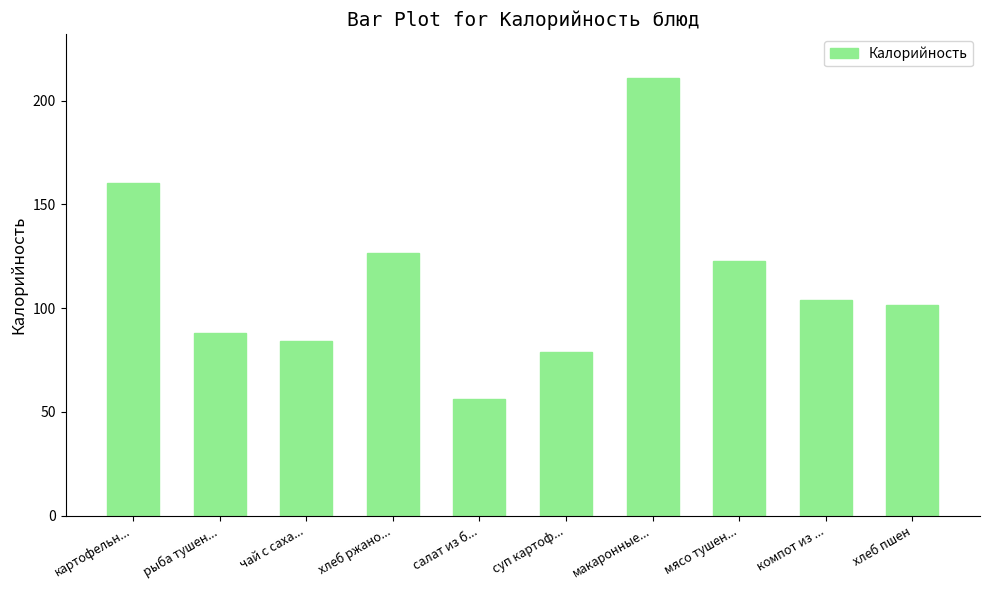

Read the value at салат из б....

56.0